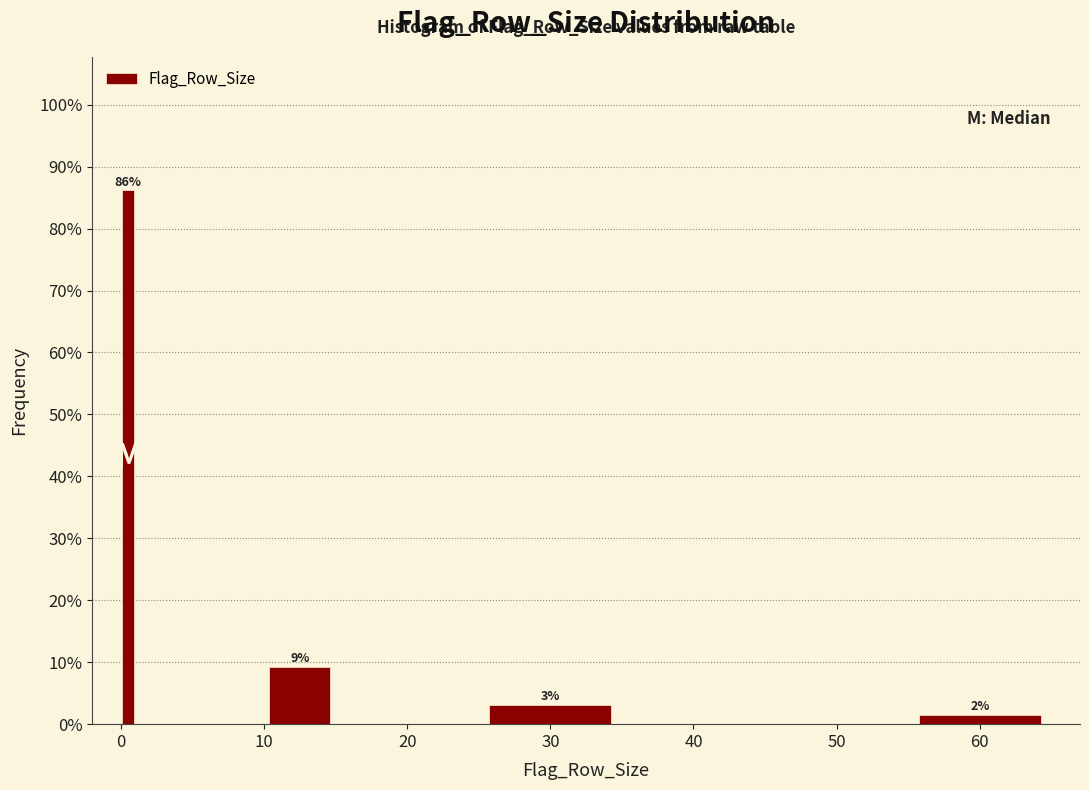

Read against the x-axis, roughly where is the centre of the tallest bar?

1